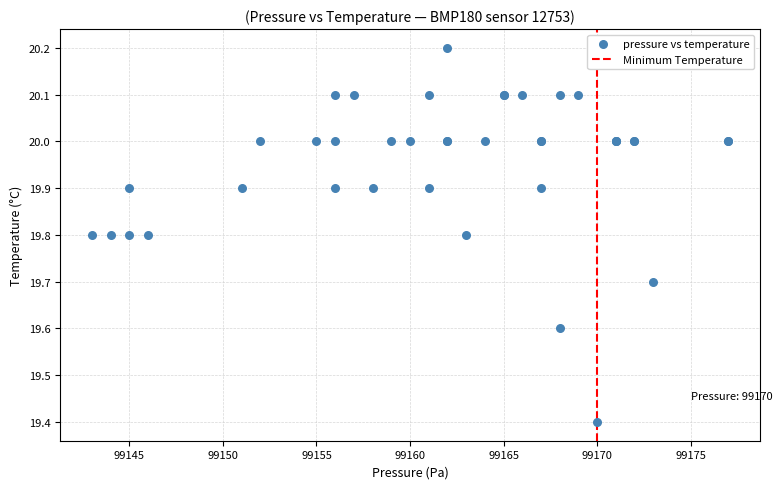

What Y value in the scatter plot is closest to 19?

19.4